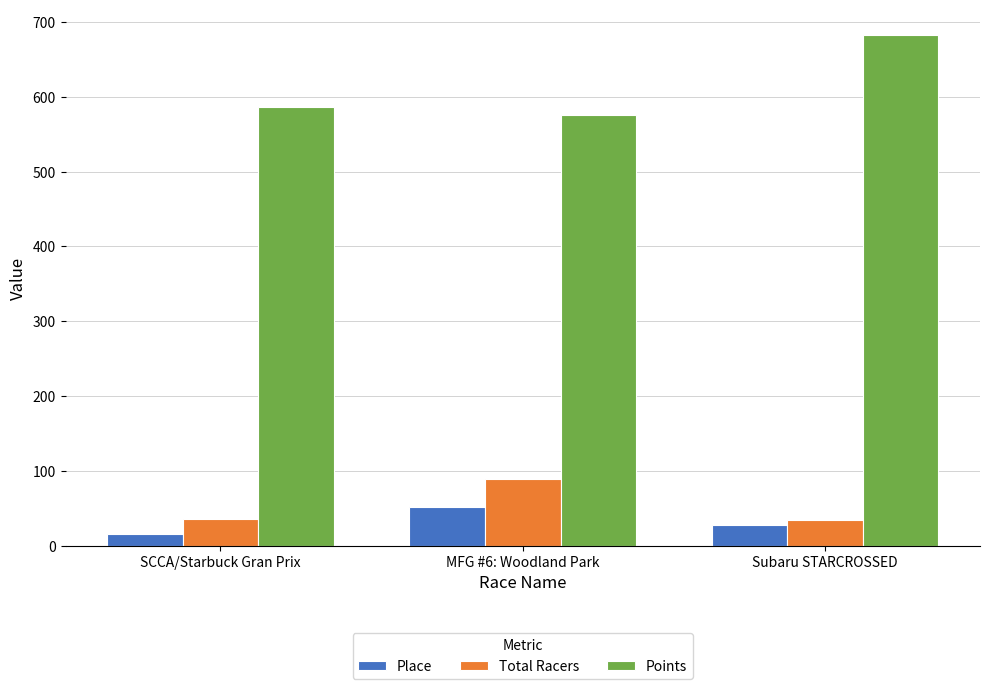

Between MFG #6: Woodland Park and Subaru STARCROSSED, which series saw the biggest shift?

Points